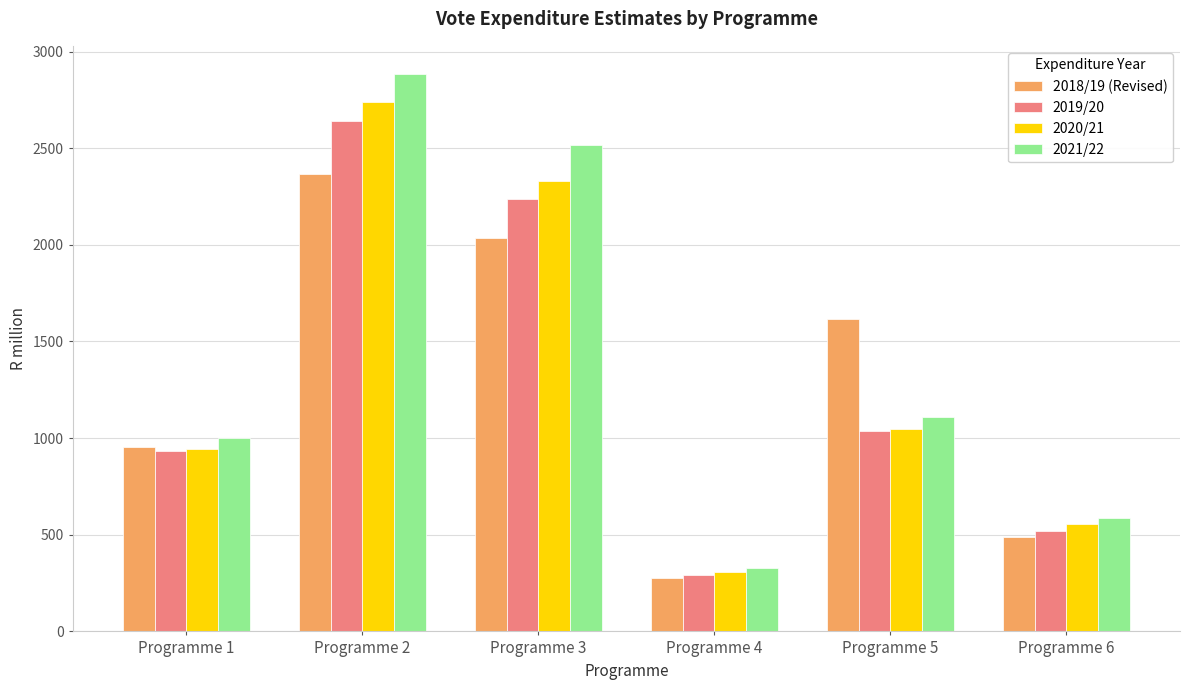

Between Programme 3 and Programme 5, which series saw the biggest shift?

2021/22